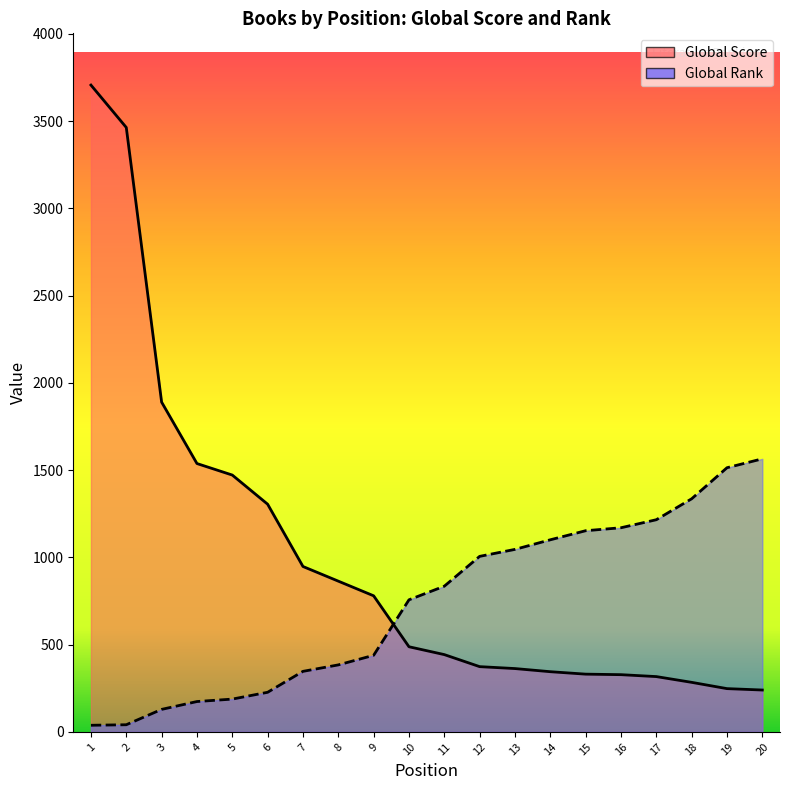

Where is Global Score nearest to the value 1973?

3